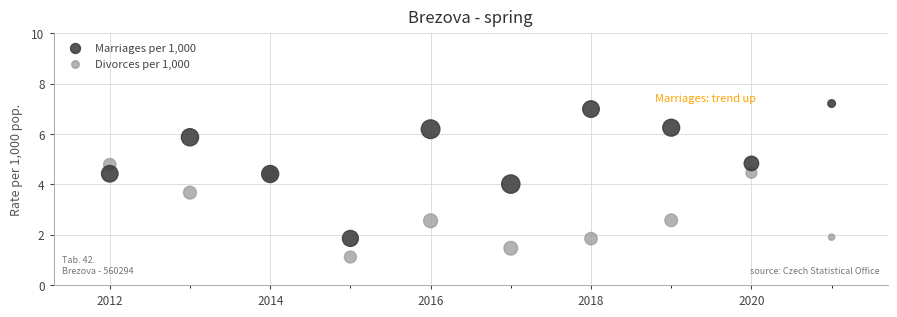

Which series has the widest spread of Y values?

Marriages per 1,000